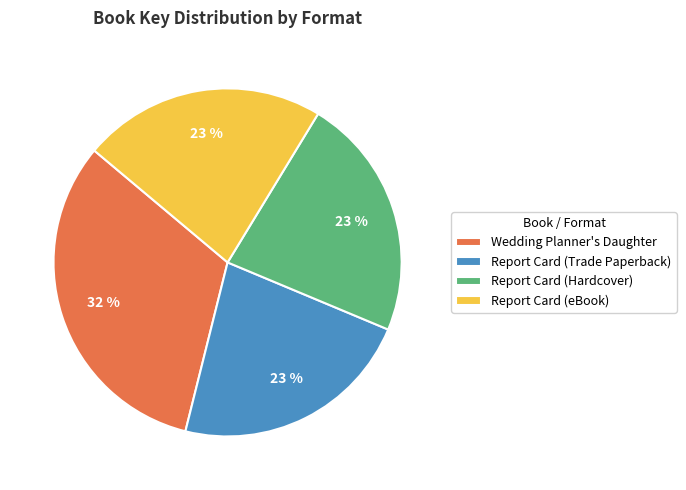

How many segments does this pie chart have?

4